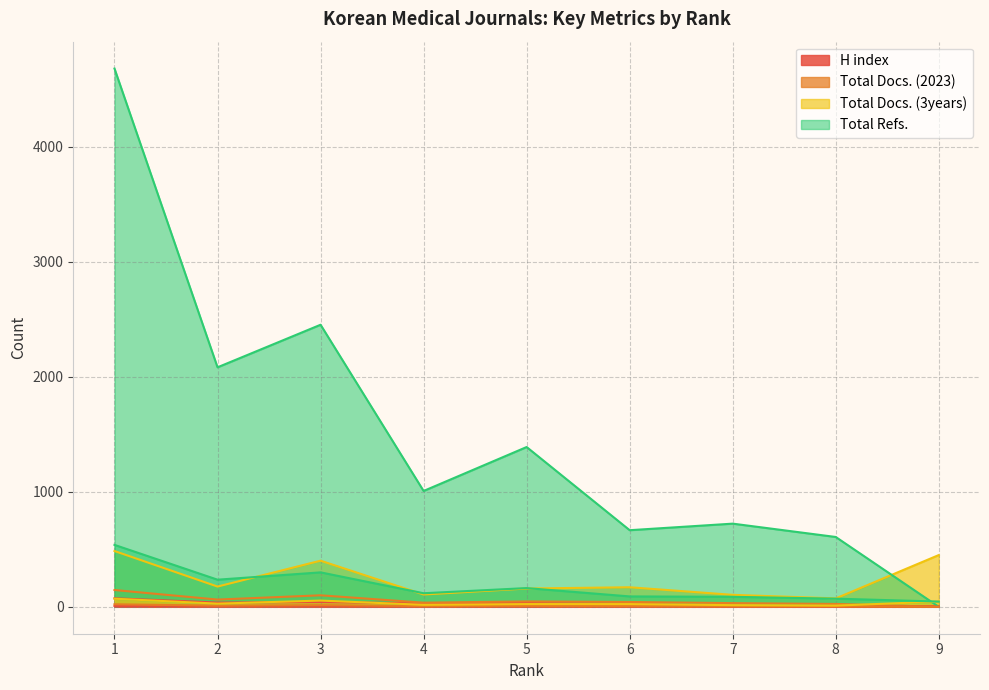

Read the Total Refs. value at 2.

2082